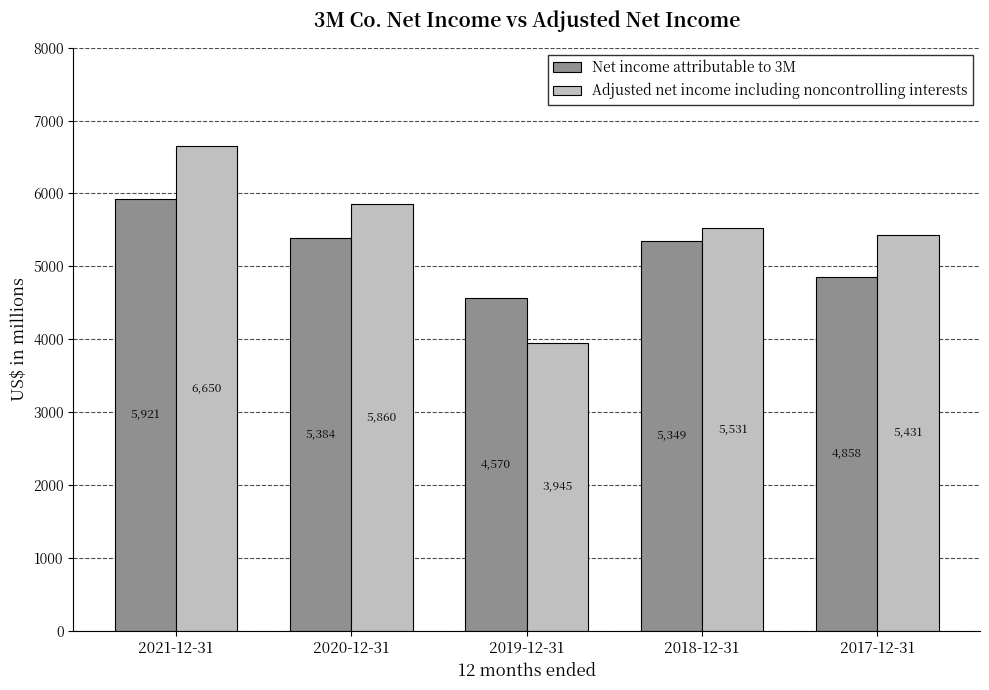

What is the difference between the highest and lowest values at 2019-12-31?

625